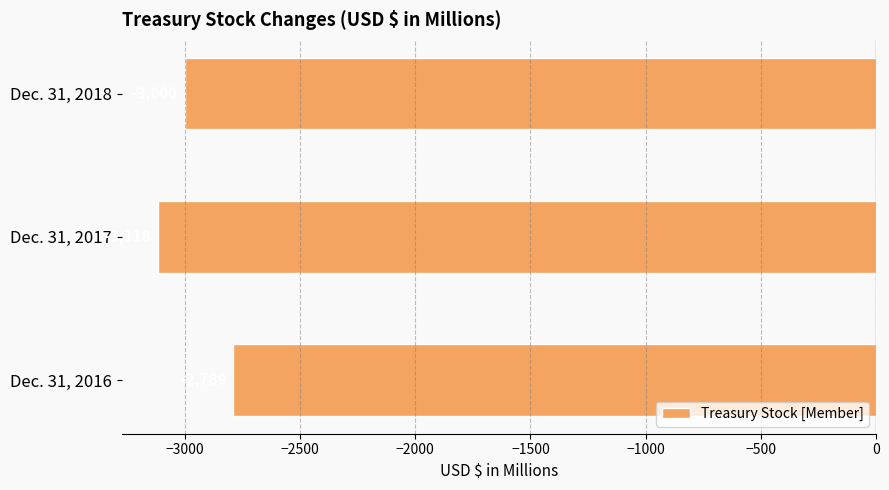

List the labels in order of value, largest first.

Dec. 31, 2016, Dec. 31, 2018, Dec. 31, 2017